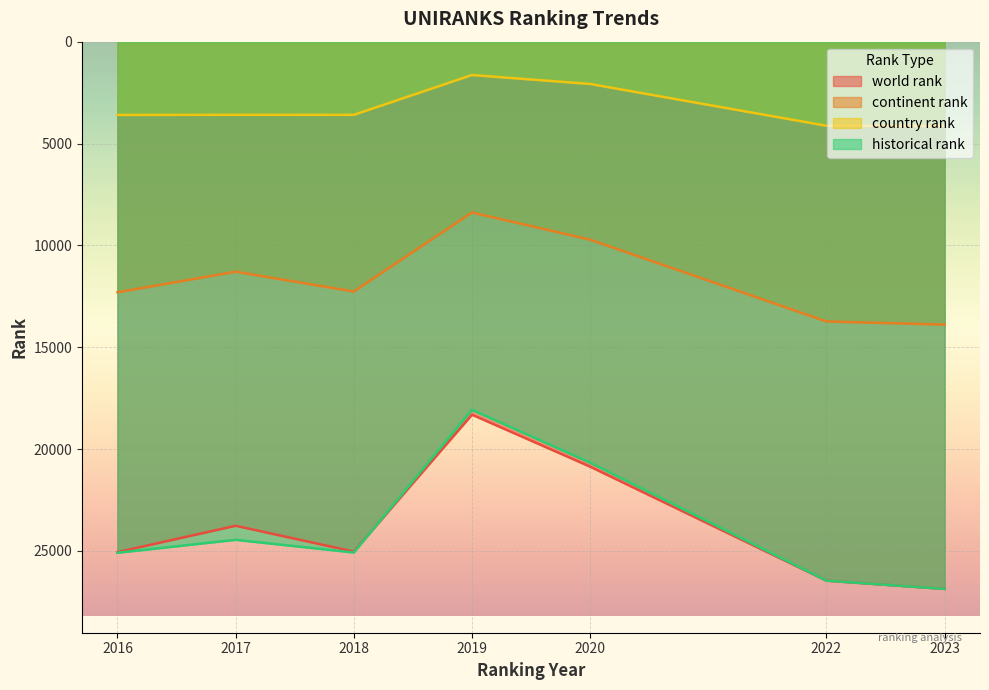

Where is the first local minimum for world rank?

2017